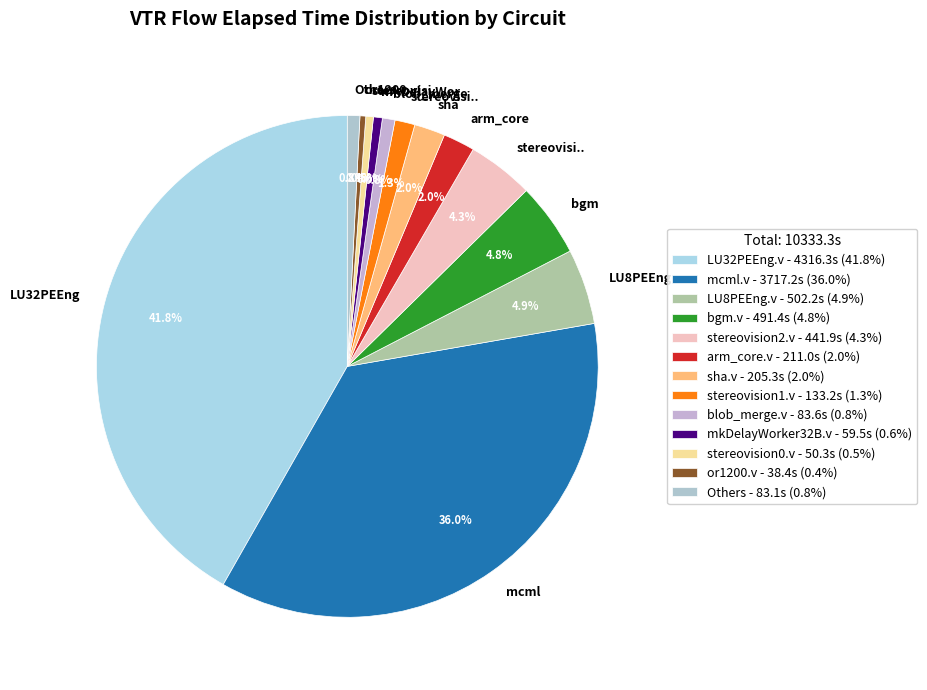

How many segments does this pie chart have?

13